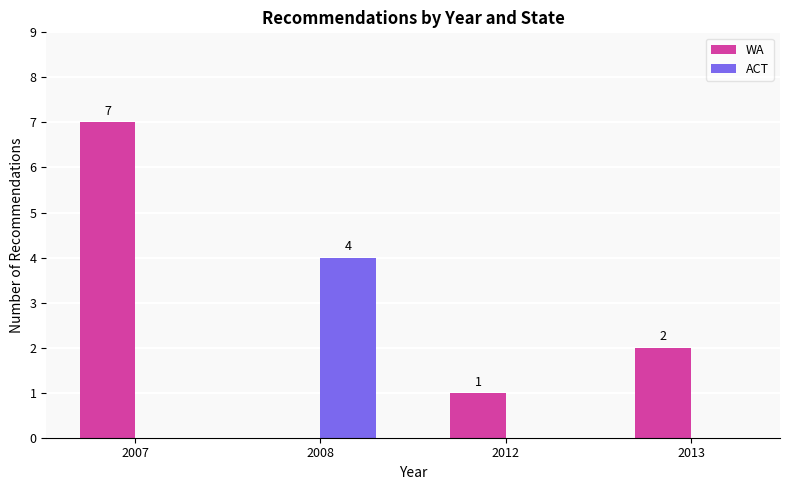

What are all the series names shown in the legend?

WA, ACT